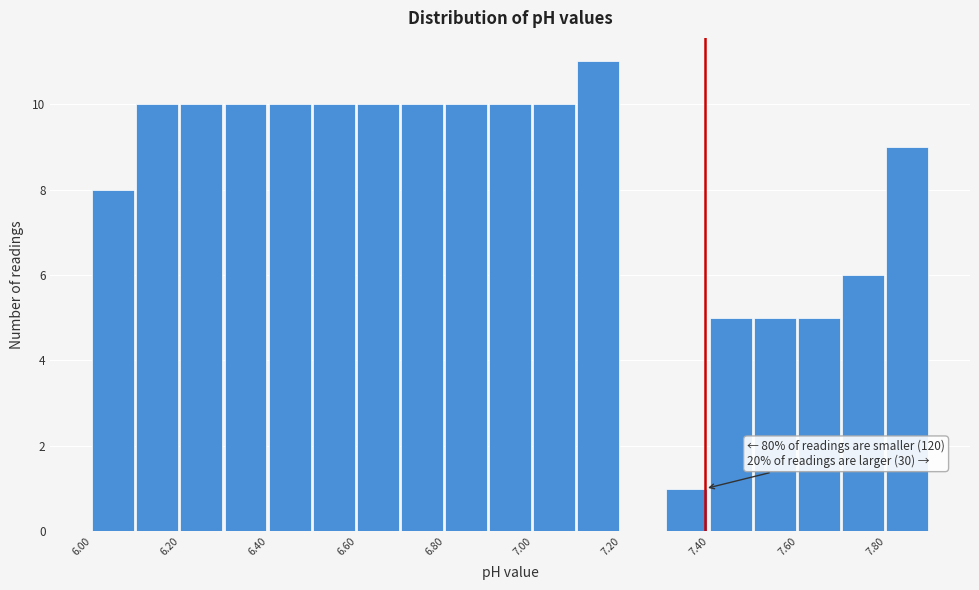

Over which range of the x-axis is the bar tallest?

7.1 to 7.2